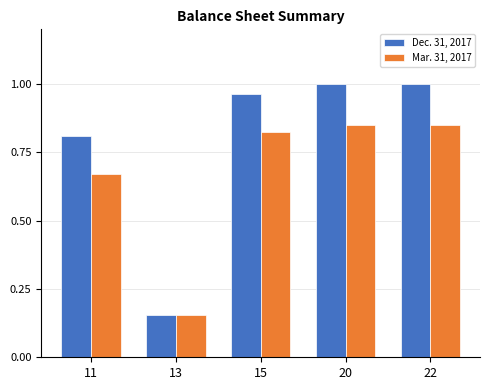

At 15, list the series in order from smallest to largest.

Mar. 31, 2017, Dec. 31, 2017